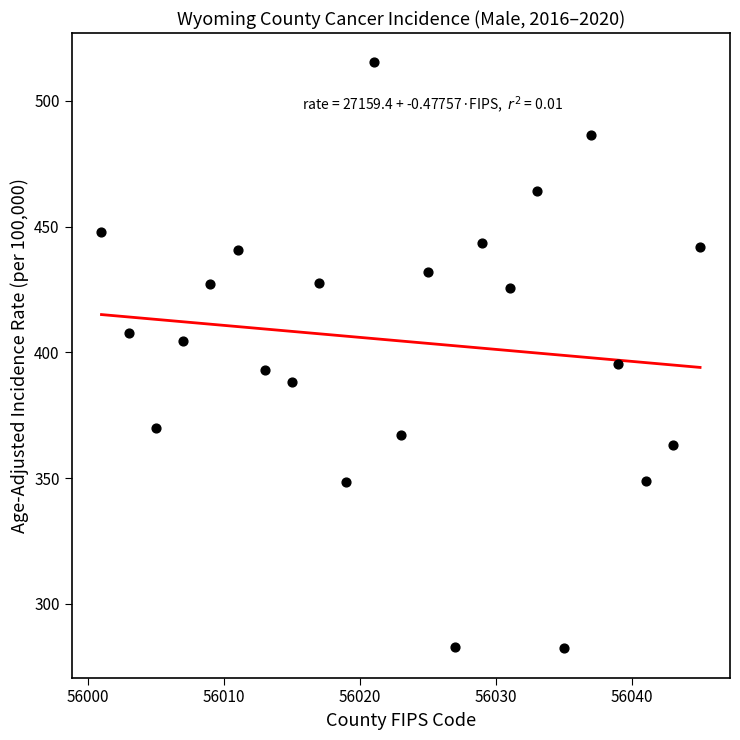

What is the range of Y values (max minus min)?

233.0